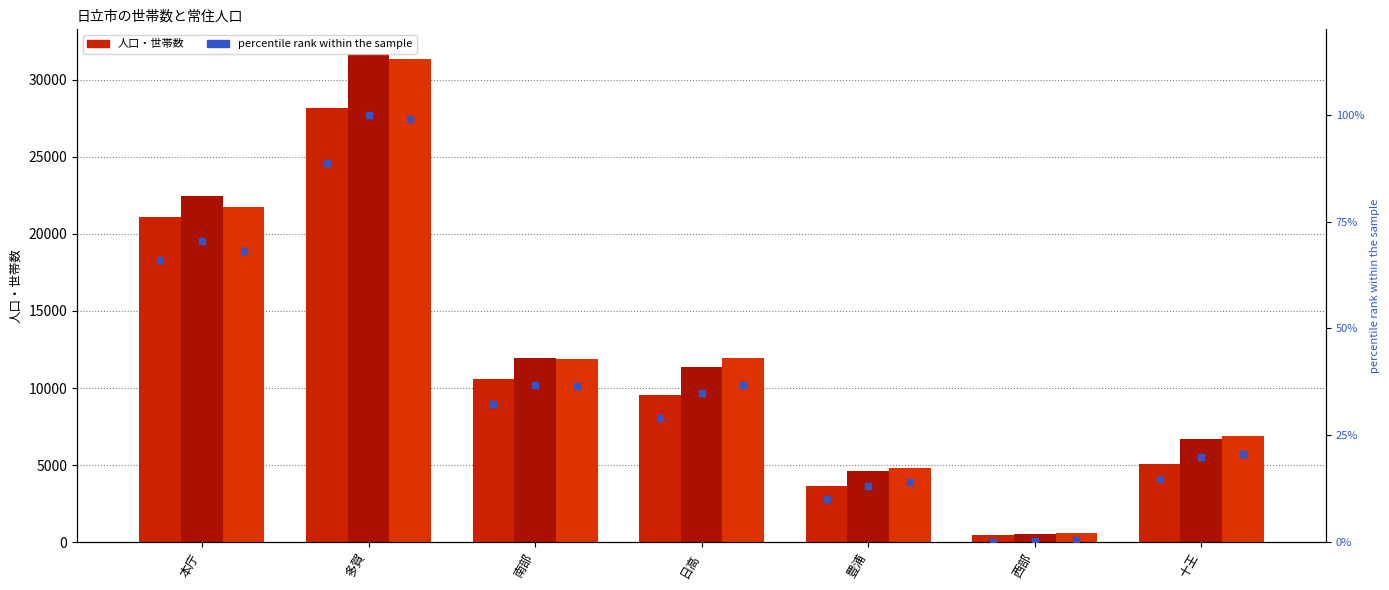

Is the value of 男 at 本庁 greater than the value of 世帯数 percentile at 本庁?

Yes